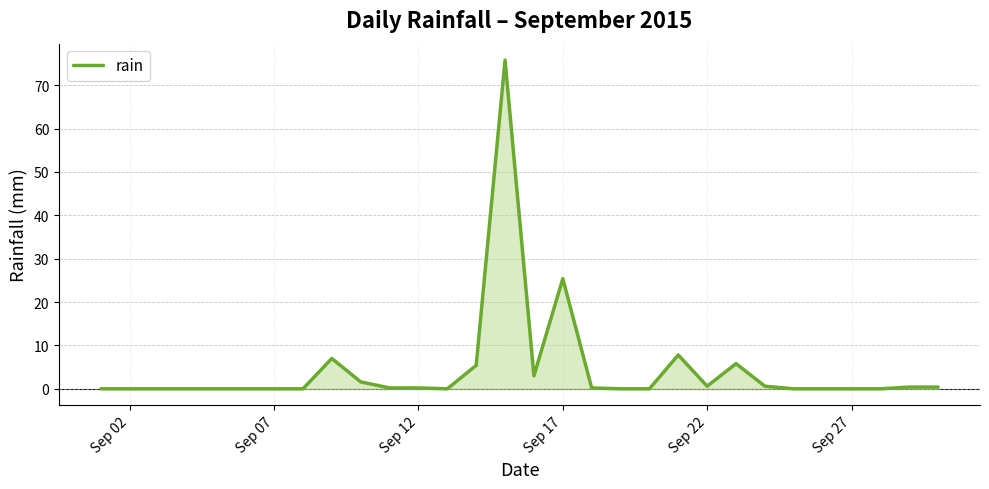

What is the greatest value displayed?

75.8